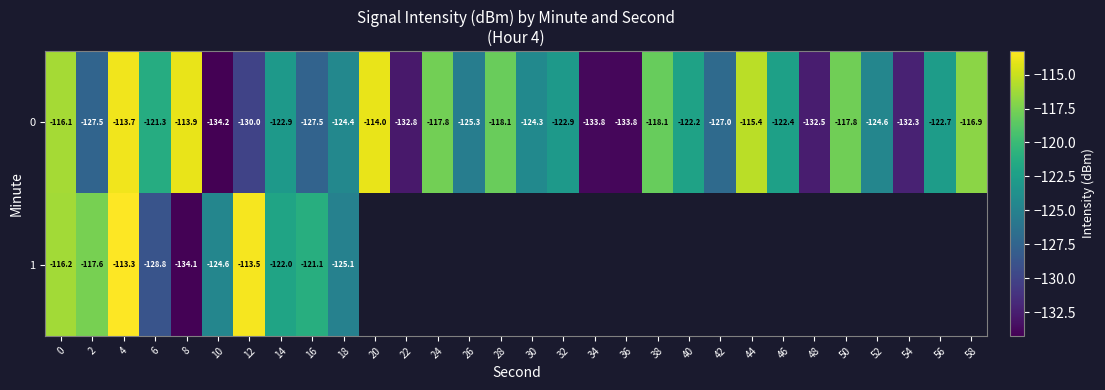

Rank the series by their maximum value, from lowest to highest.

row_0, row_1